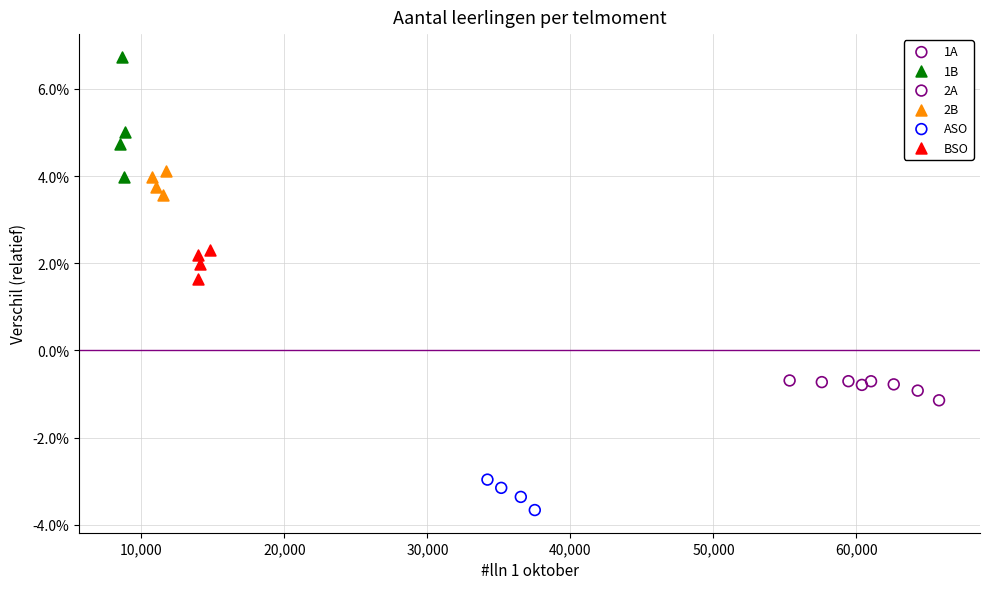

Which series has the widest spread of Y values?

1B